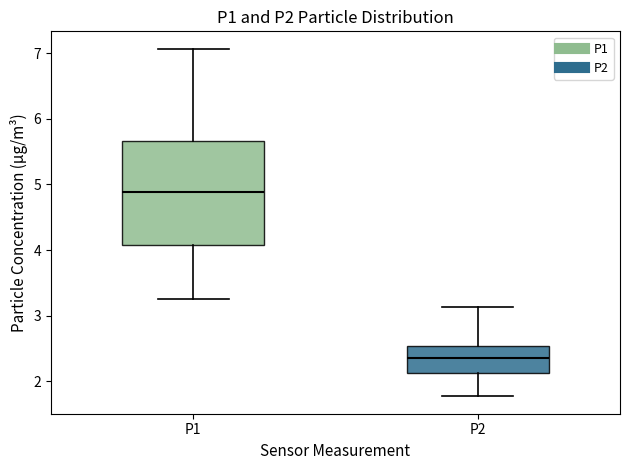

Reading left to right, read every box against the y-axis: the position of its median line, the range the box covers, and the ends of its whiskers. The values are not printed on the chart, so give them approximately, as read against the axis.

P1: median 4.9, box 4.1 to 5.7, whiskers 3.3 to 7.1
P2: median 2.4, box 2.1 to 2.5, whiskers 1.8 to 3.1